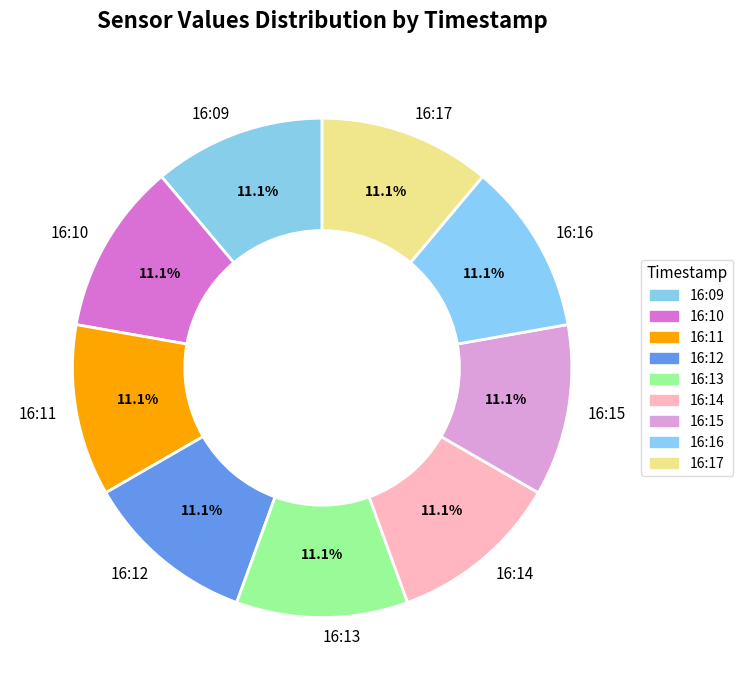

What is the total percentage of 16:17 and 16:12?

22.2%